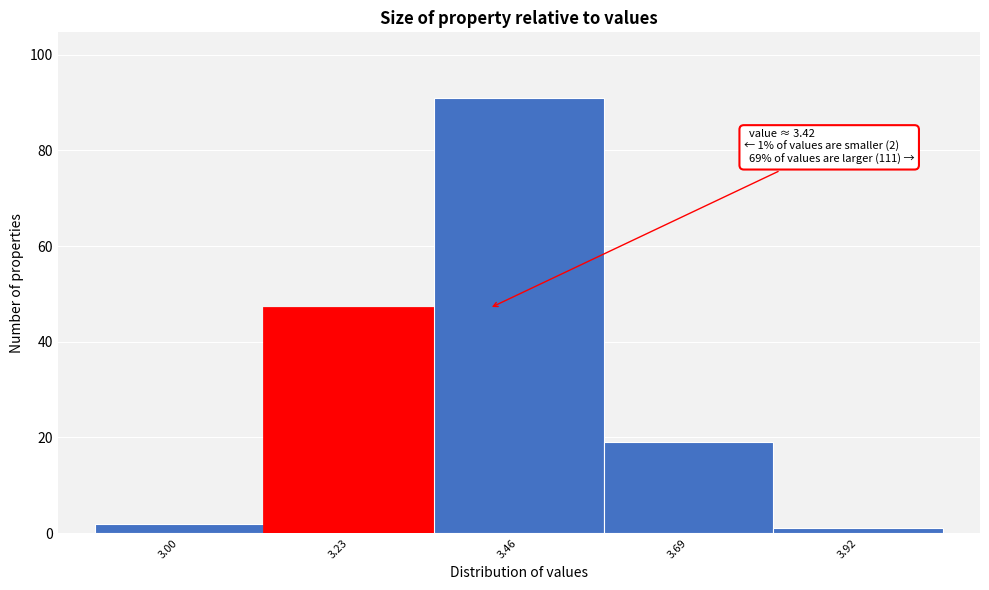

Reading left to right, list all the values displayed in this chart.

3.00=2	3.23=47	3.46=91	3.69=19	3.92=1